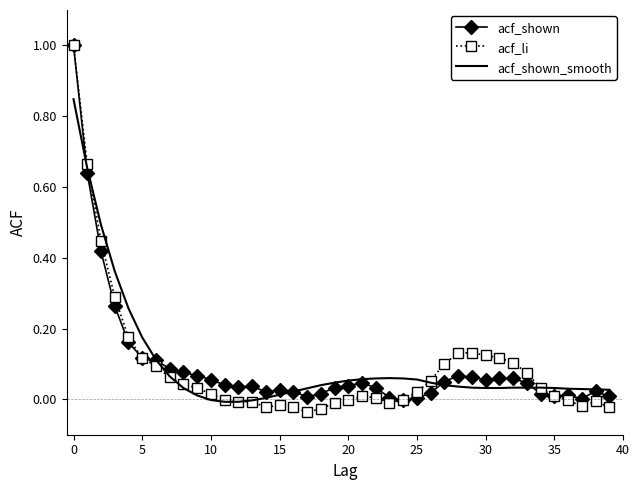

What is the maximum value shown in the chart?

1.0